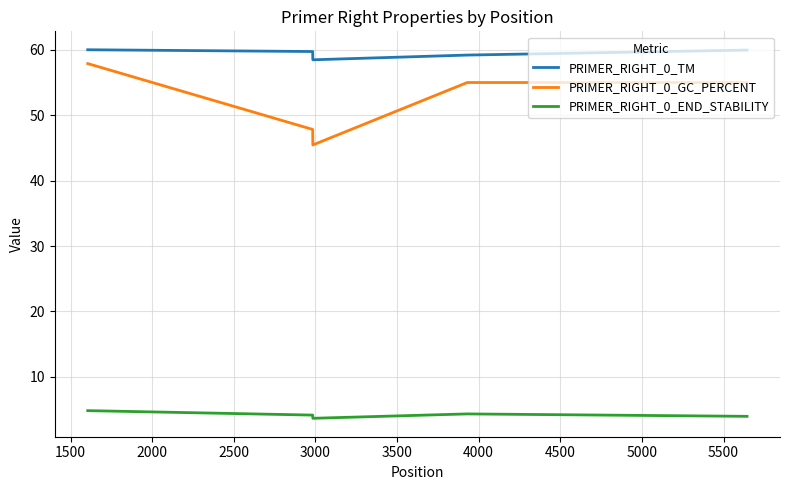

True or false: PRIMER_RIGHT_0_GC_PERCENT and PRIMER_RIGHT_0_END_STABILITY cross at least once.

False